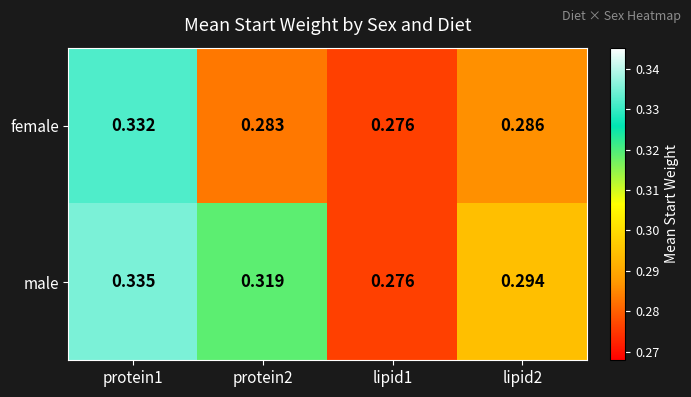

Rank the series by their maximum value, from highest to lowest.

male, female